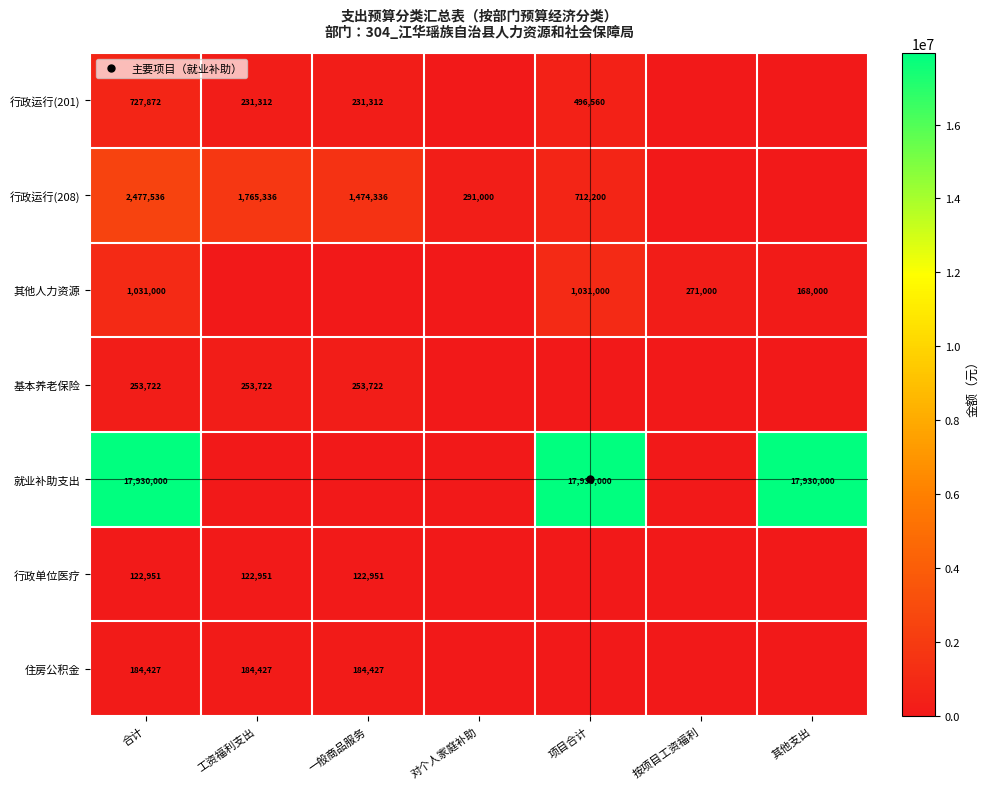

Which series has the largest total across all categories?

就业补助支出